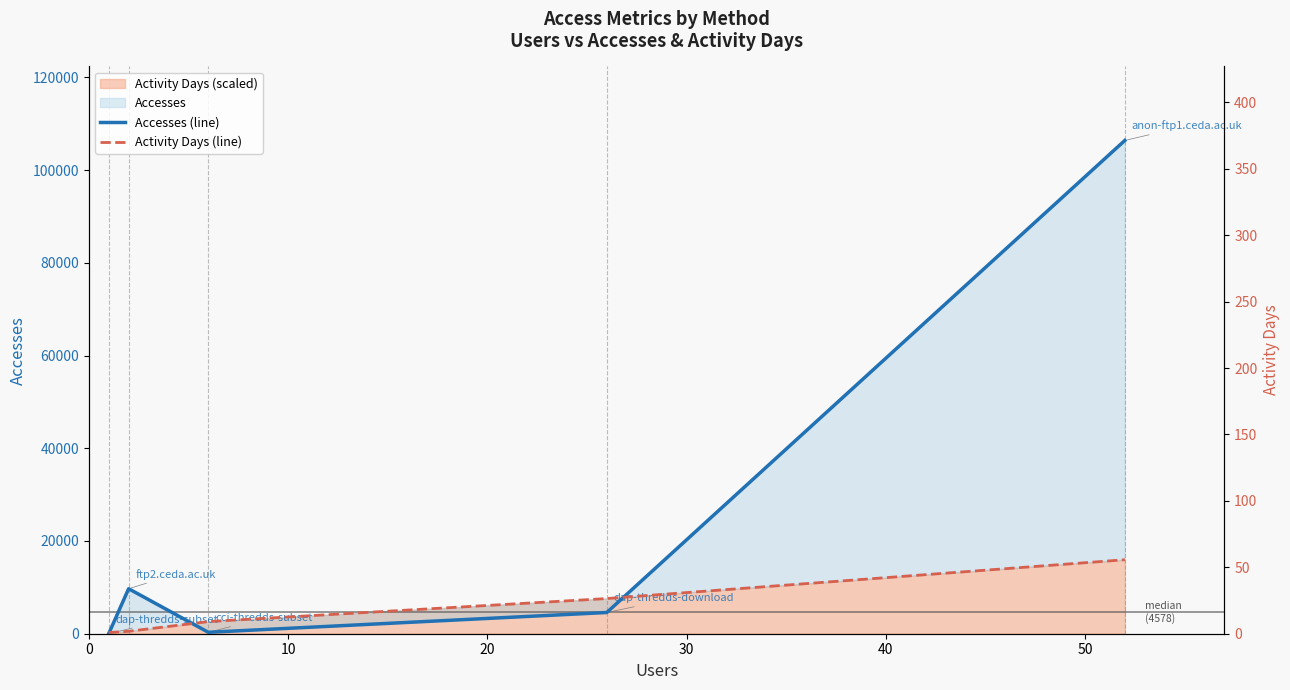

What is the average value of the Accesses (line) series?

24194.6